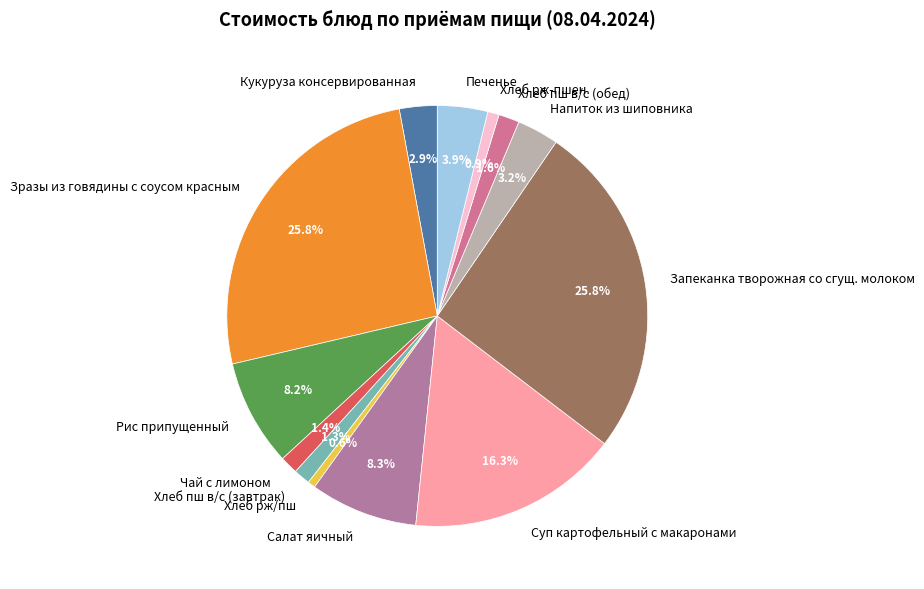

True or false: Хлеб пш в/с (завтрак) accounts for 11% of the total.

False